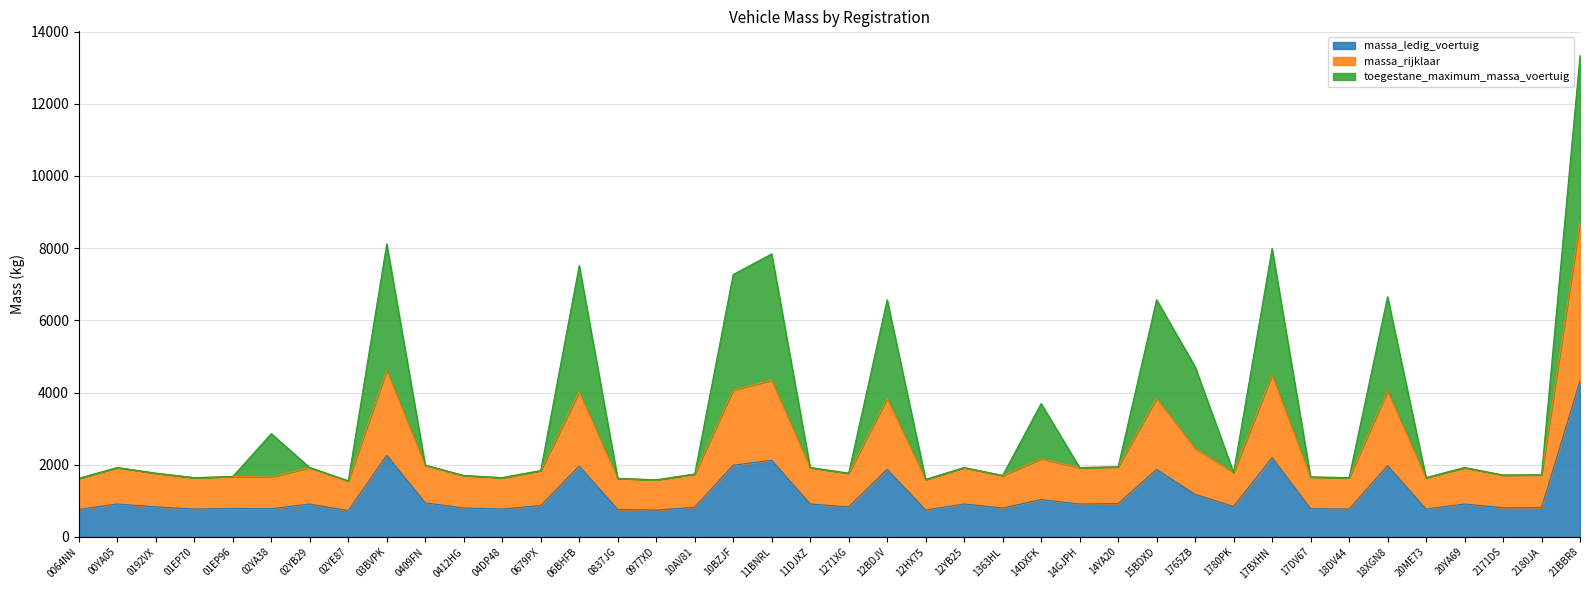

What is the difference between the maximum and minimum values in the massa_ledig_voertuig series?

3594